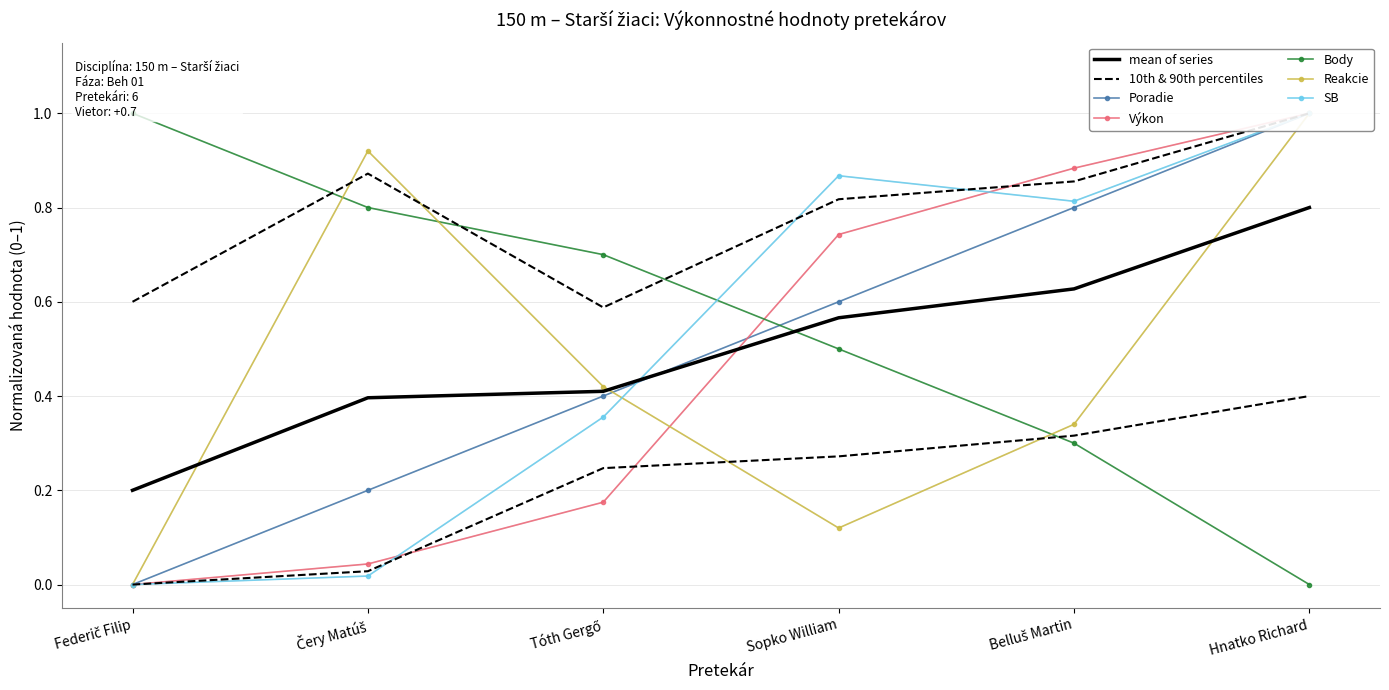

What is the total value across all series at Hnatko Richard?

4.0